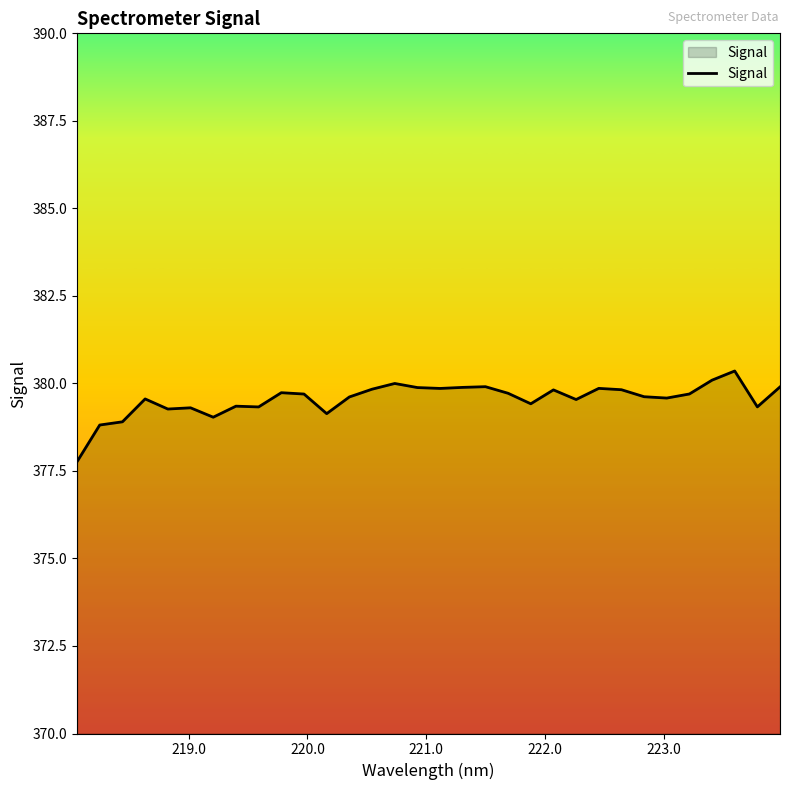

What is the minimum value shown in the chart?

377.8